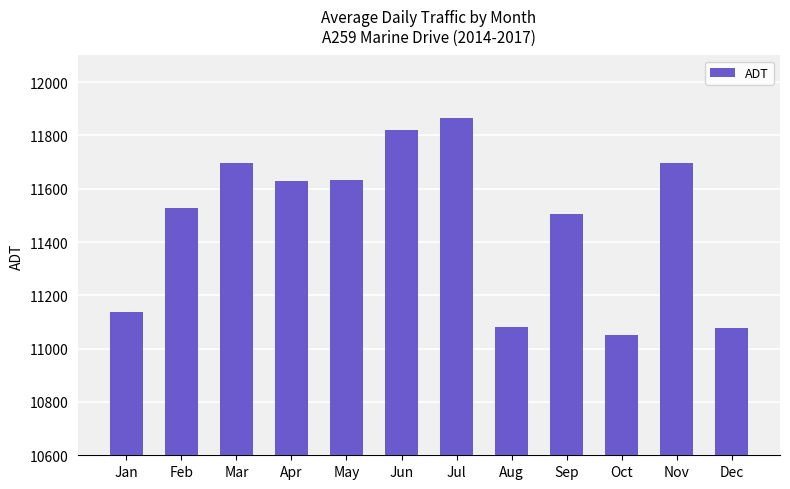

Which category has the highest value across all series?

Jul